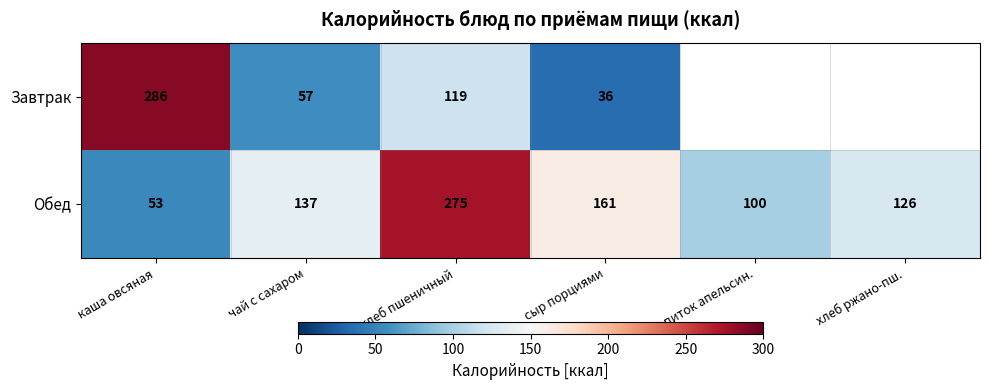

What is the difference between the maximum and minimum values in the Обед series?

222